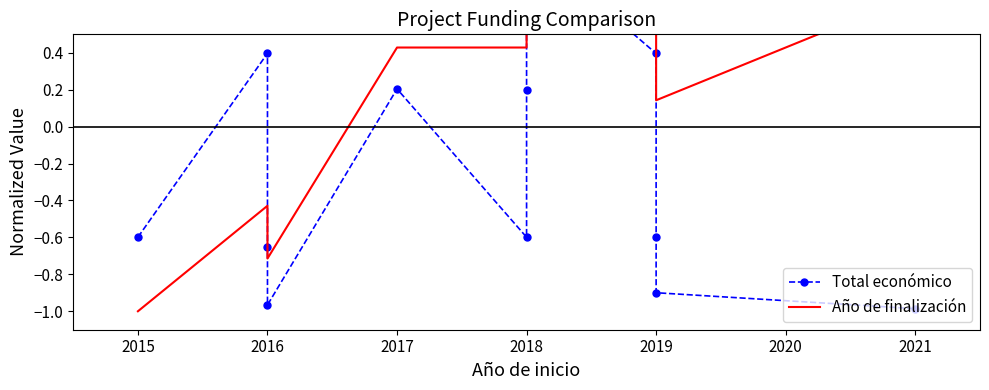

What is the lowest value of the Año de finalización series?

-1.0